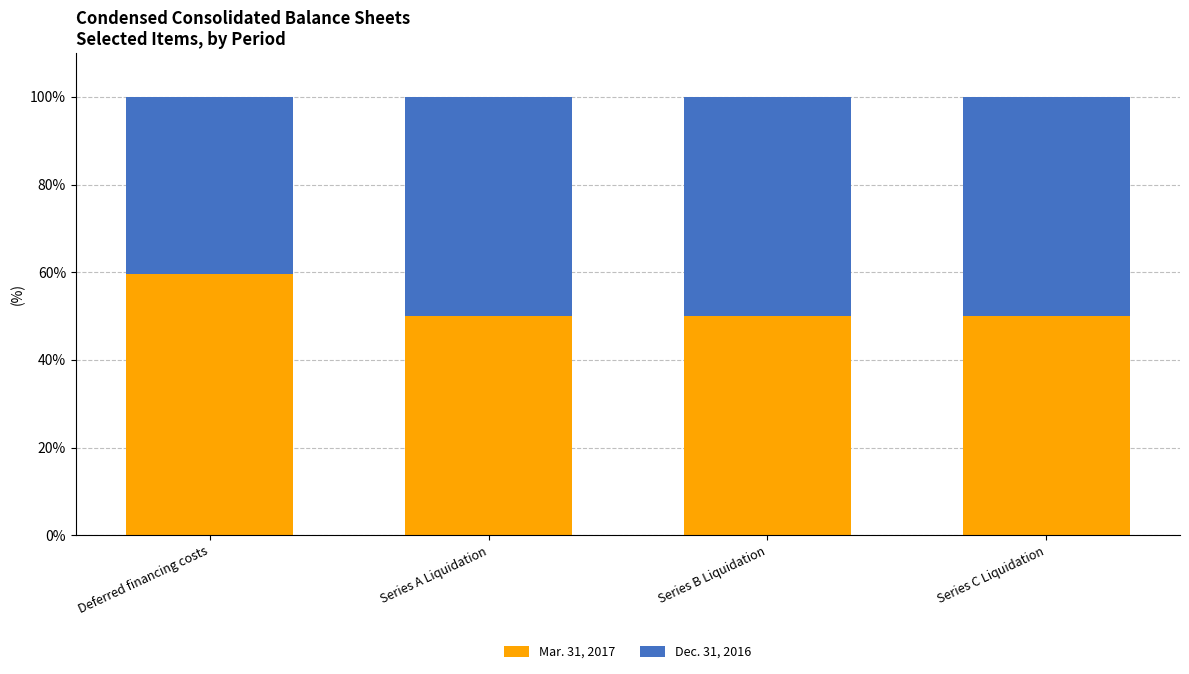

What is the difference between the maximum and minimum values in the Mar. 31, 2017 series?

9.5